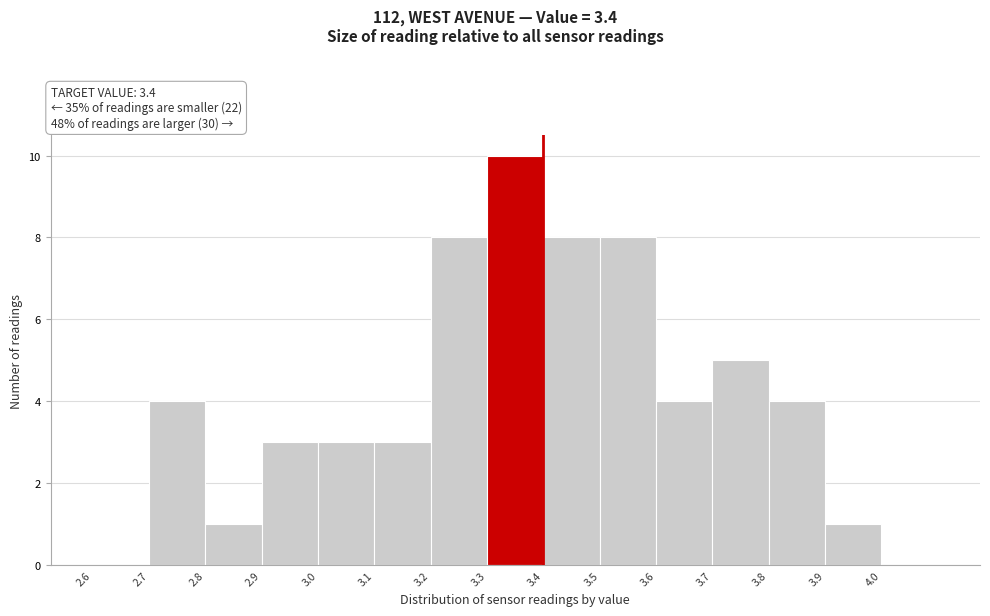

Over which range of the x-axis is the bar tallest?

3.3 to 3.4